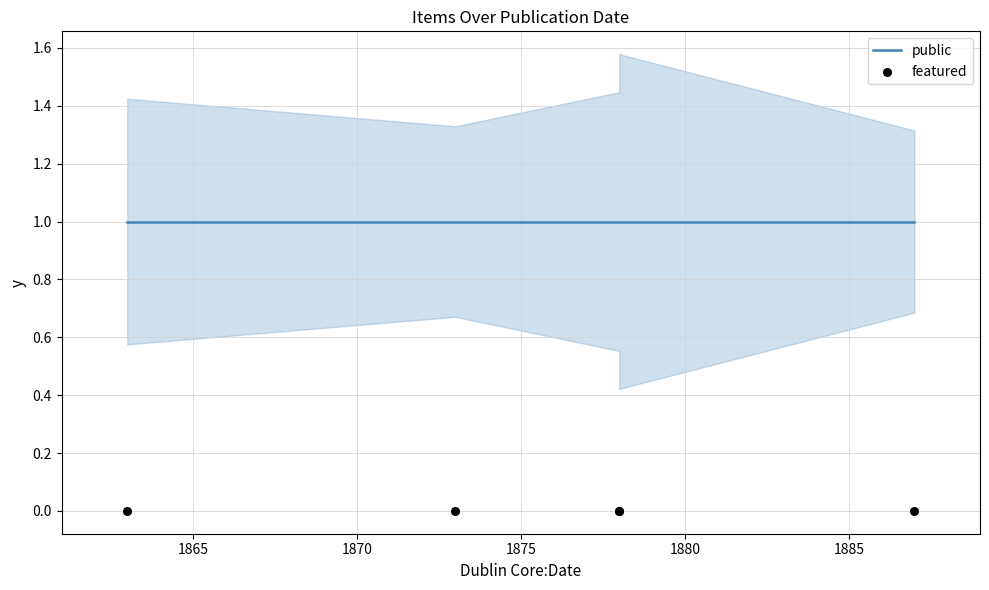

Which series contains the lowest Y value?

featured